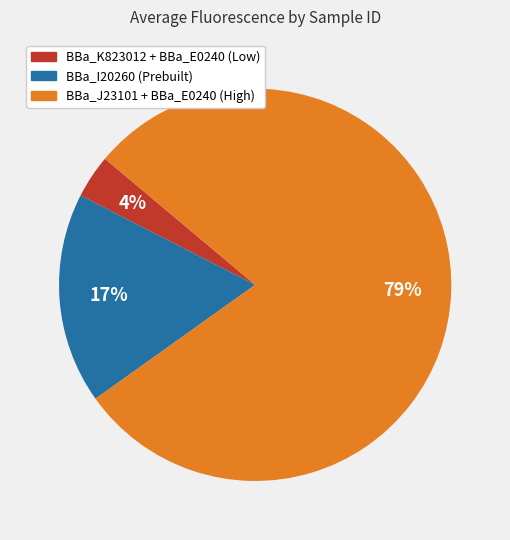

To the nearest percent, what percentage of the pie is BBa_I20260 (Prebuilt)?

17%